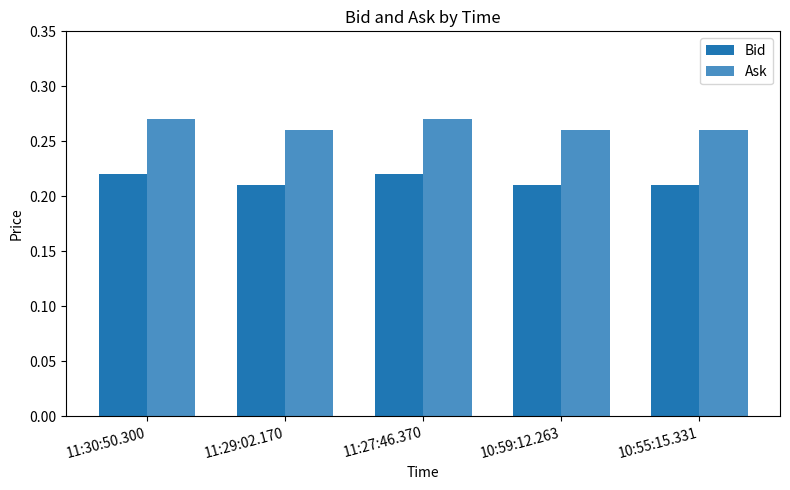

What is the sum of the Ask values at 10:55:15.331 and 11:27:46.370?

0.5